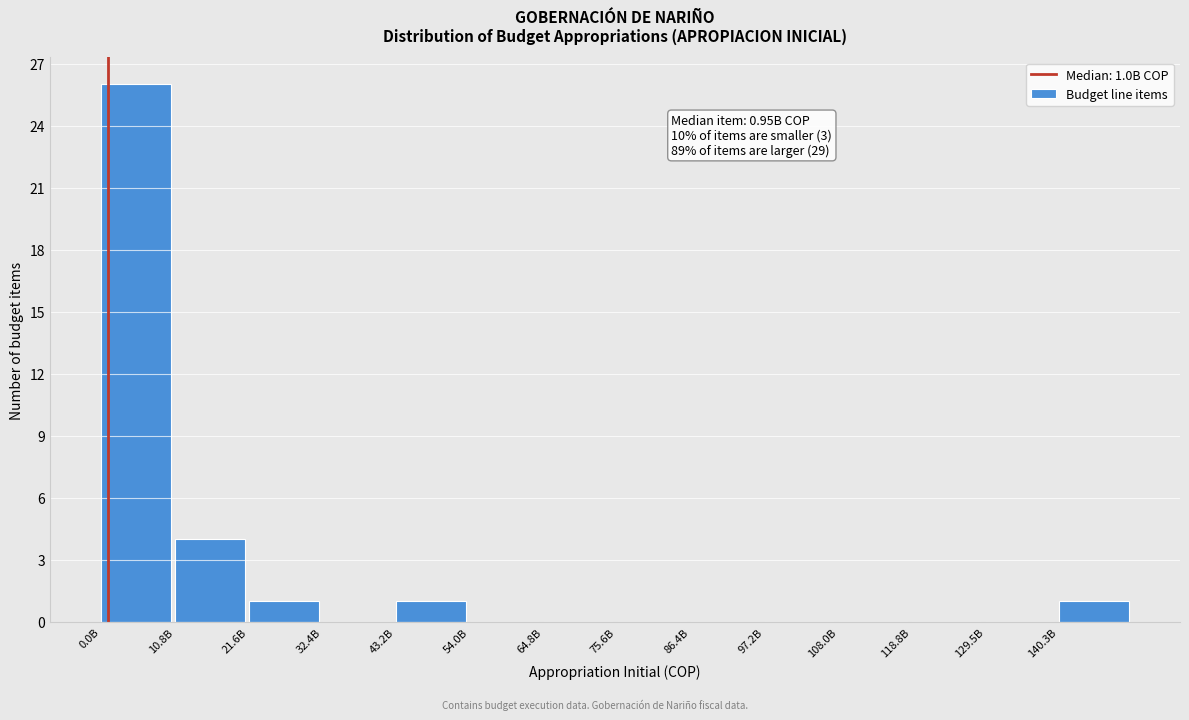

Reading right to left, what are all the values shown in this chart?

140.3B=1	129.5B=0	118.8B=0	108.0B=0	97.2B=0	86.4B=0	75.6B=0	64.8B=0	54.0B=0	43.2B=1	32.4B=0	21.6B=1	10.8B=4	0.0B=26